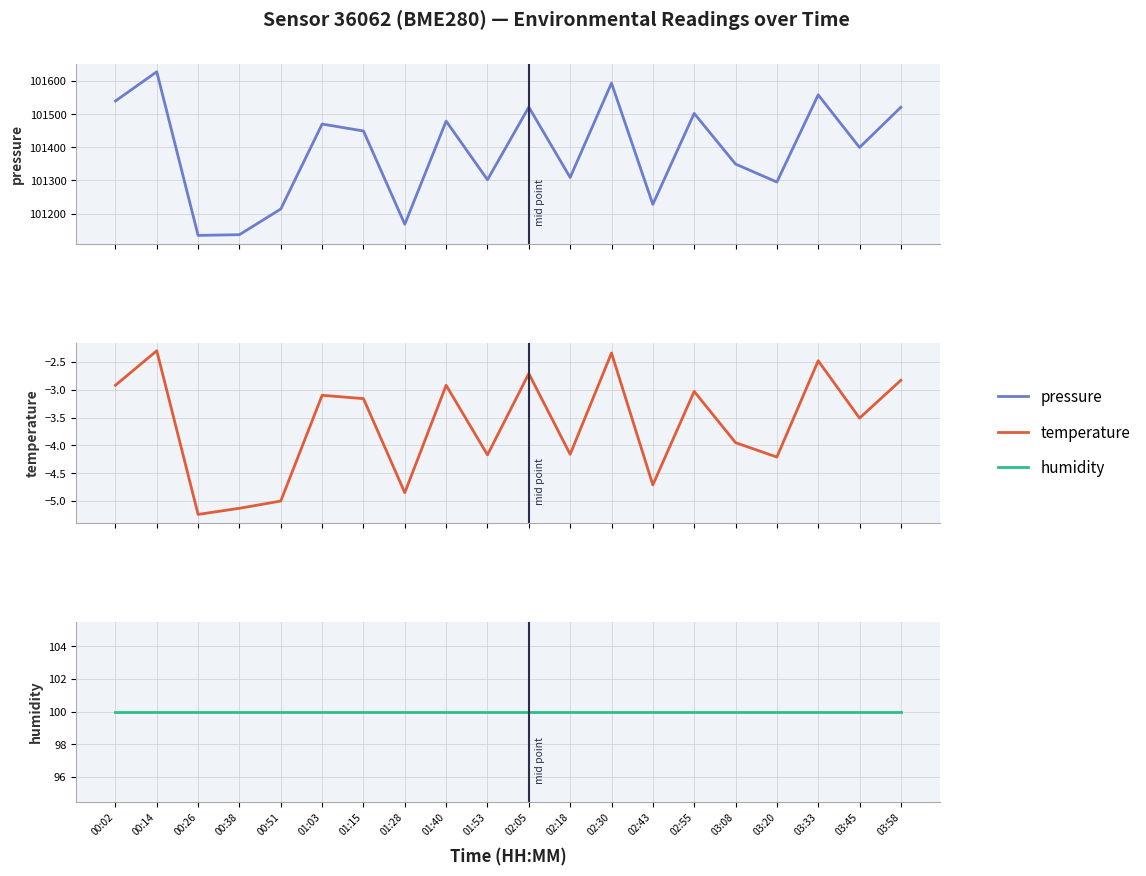

At which label is temperature closest to -3?

02:55